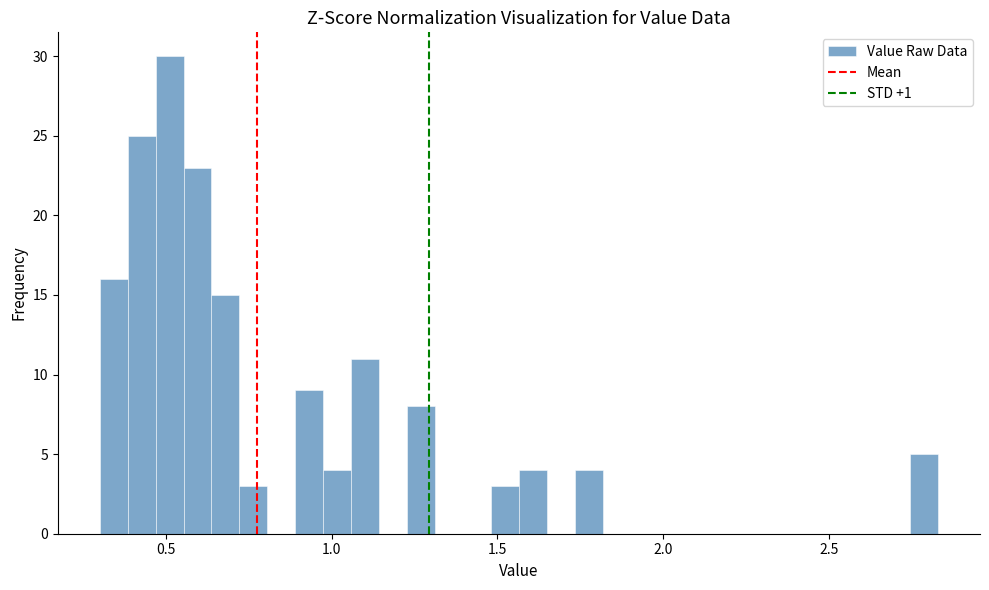

Read against the x-axis, roughly where is the centre of the tallest bar?

0.50